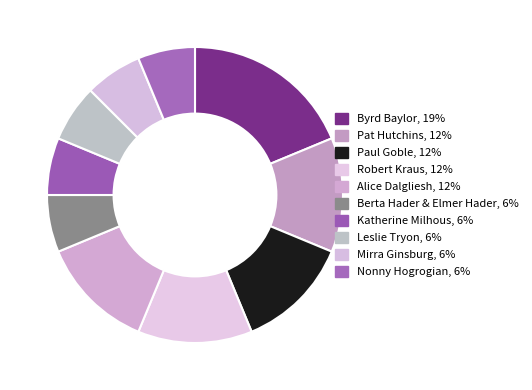

How many slices are in this pie chart?

10